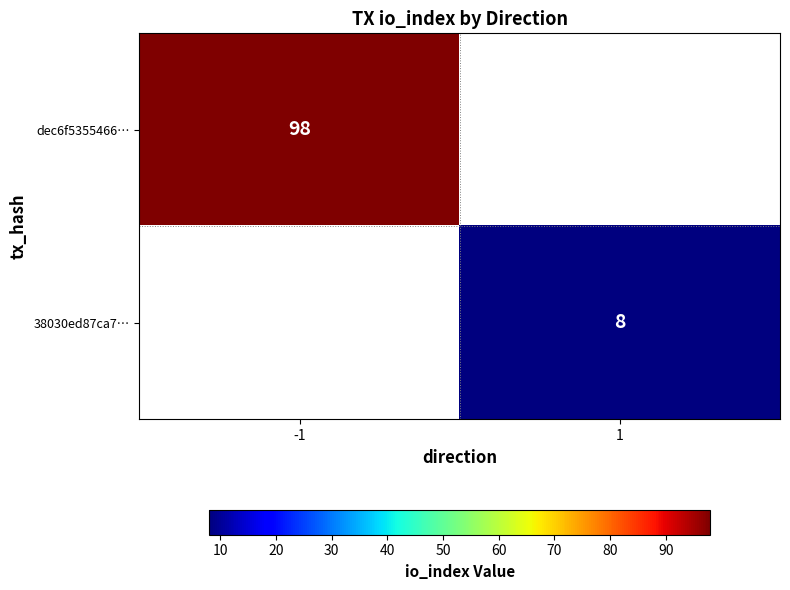

Is the value of 38030ed87ca7… at 1 greater than the value of dec6f5355466… at -1?

No